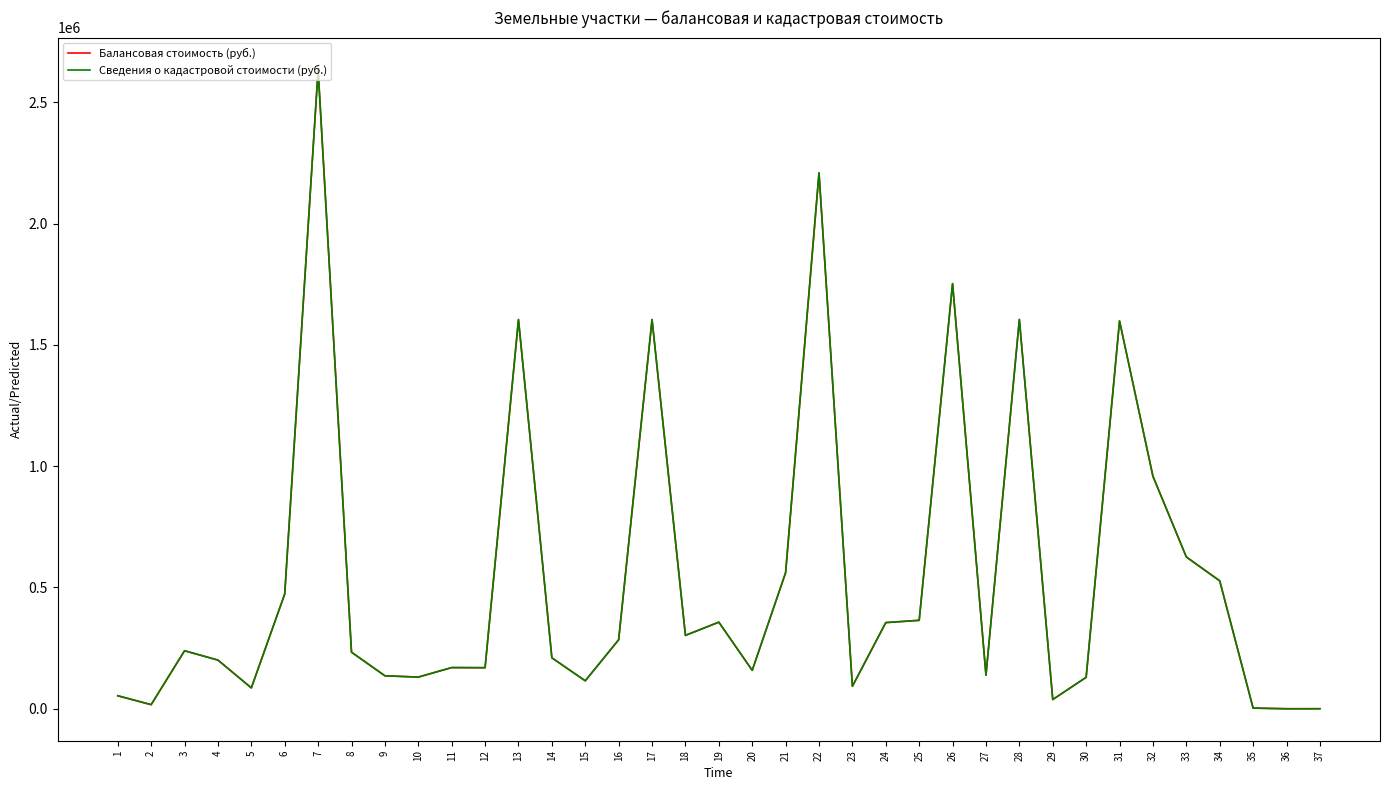

What is the lowest value of the Сведения о кадастровой стоимости (руб.) series?

166.8